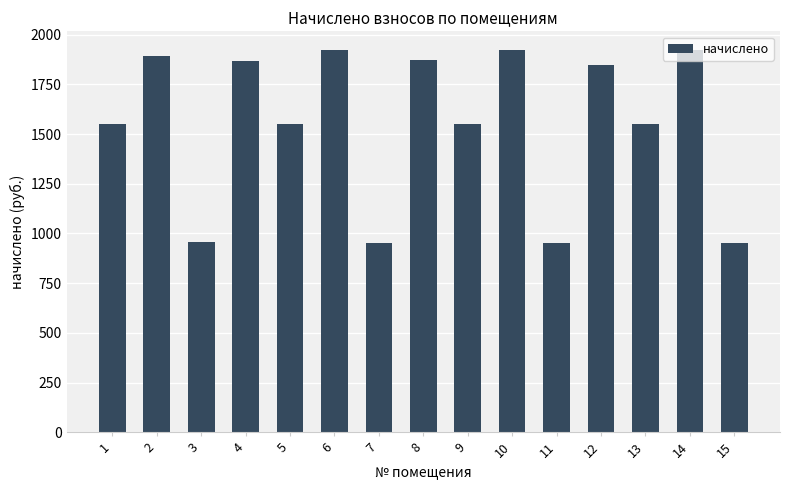

What is the smallest value displayed?

950.8